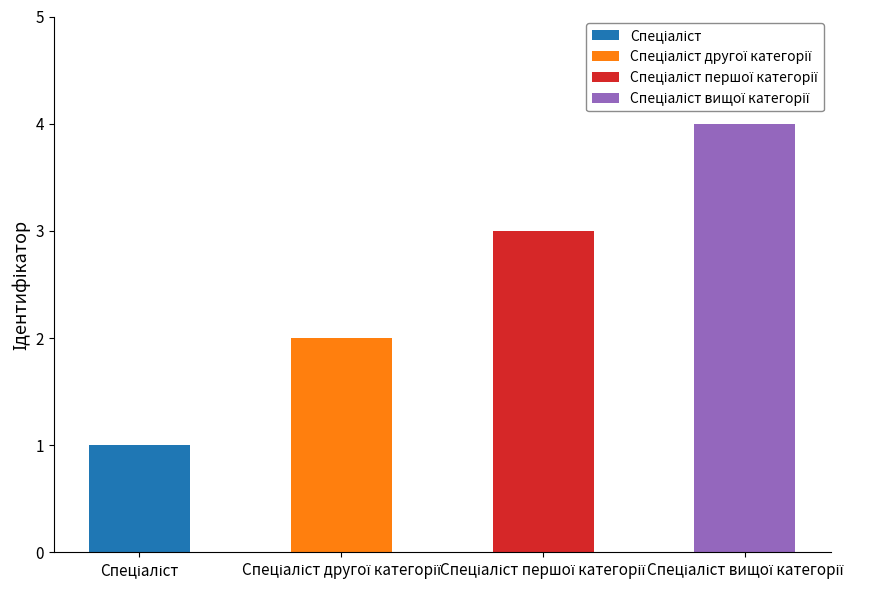

Which has a higher value, Спеціаліст or Спеціаліст першої категорії?

Спеціаліст першої категорії